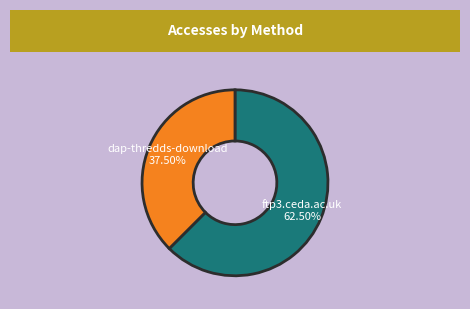

Does any single category account for the majority?

Yes